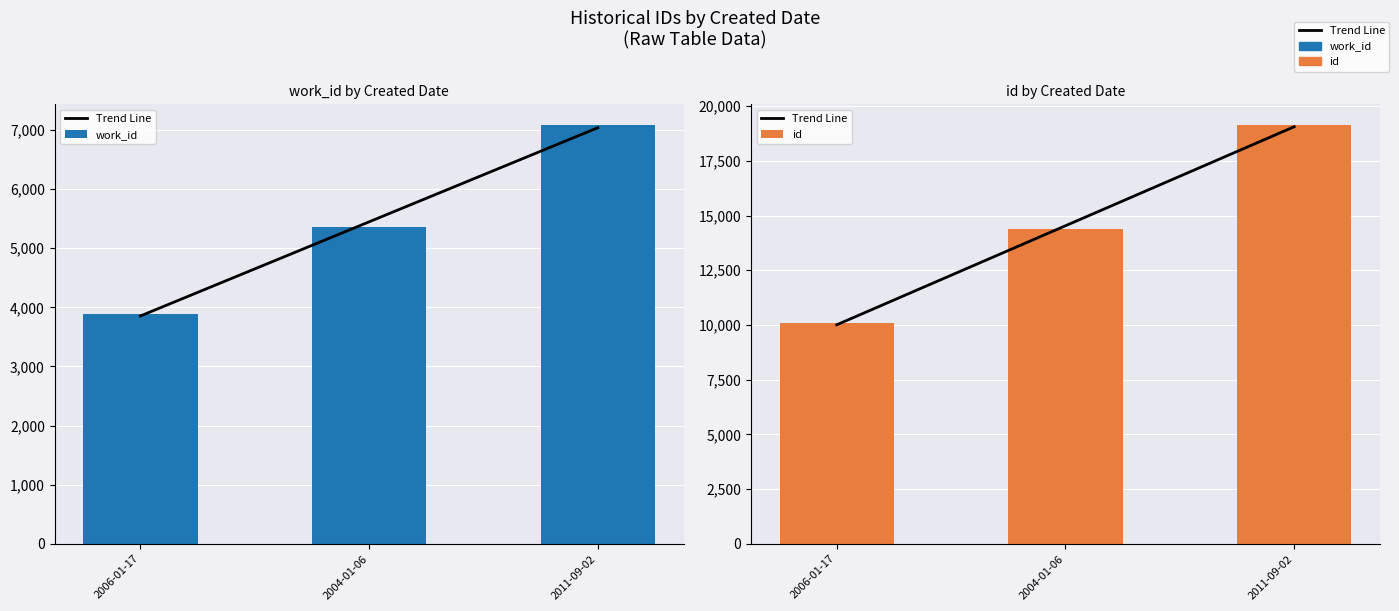

Does the chart contain stacked bars?

No